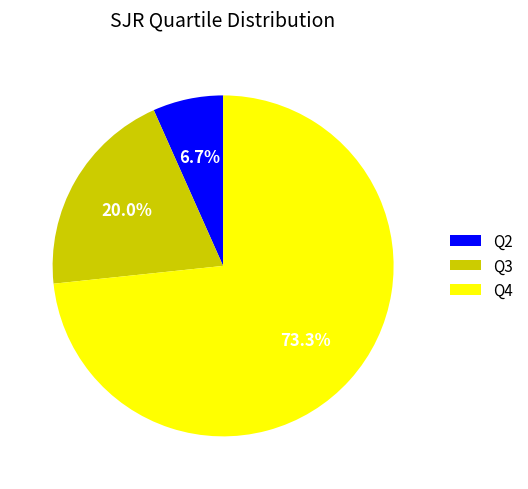

What is the smallest slice in the pie chart?

Q2